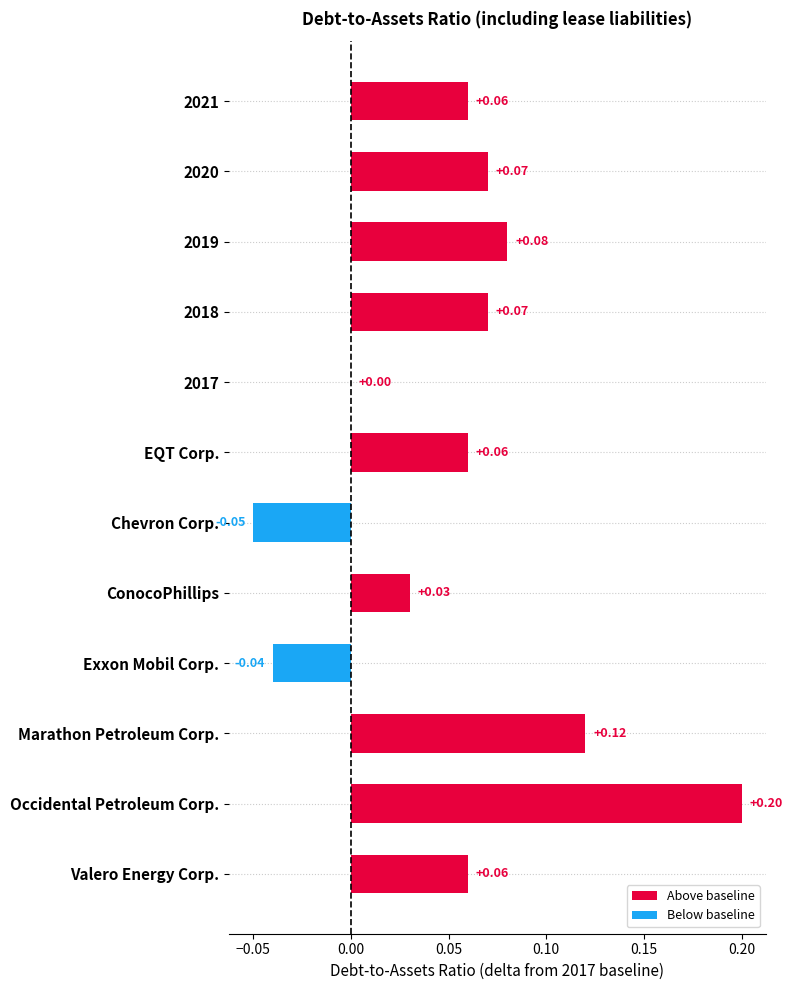

Which has a higher value, 2019 or Exxon Mobil Corp.?

2019